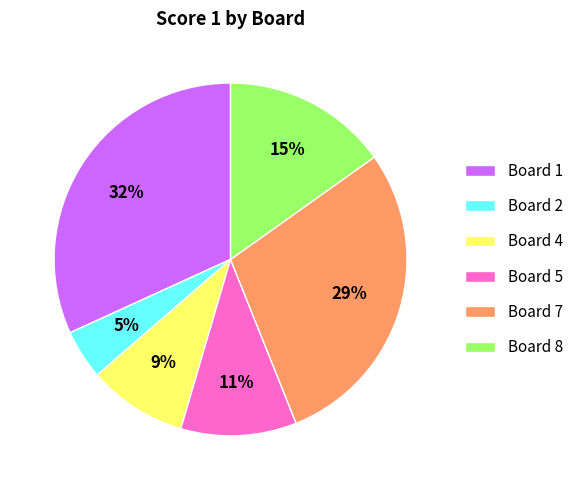

Does Board 2 represent more than half of the total?

No